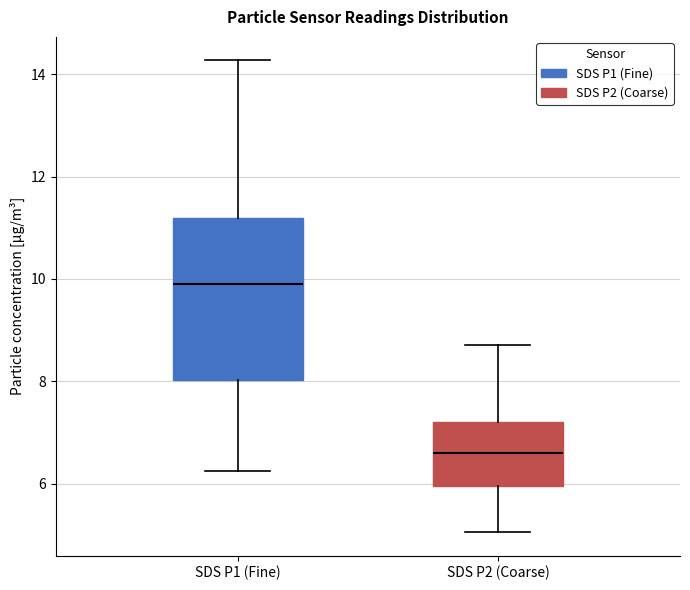

Which box has the lowest median line?

SDS P2 (Coarse)